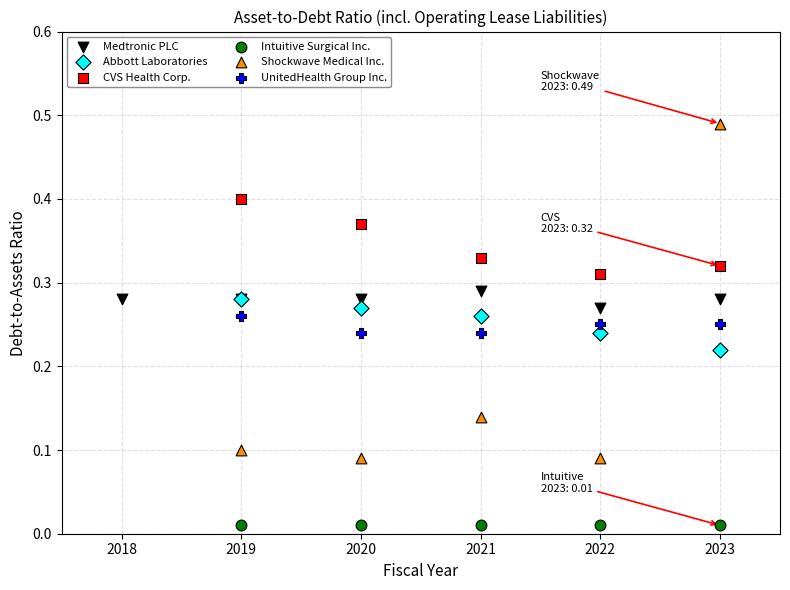

What are all the series names shown in the legend?

Medtronic PLC, Abbott Laboratories, CVS Health Corp., Intuitive Surgical Inc., Shockwave Medical Inc., UnitedHealth Group Inc.